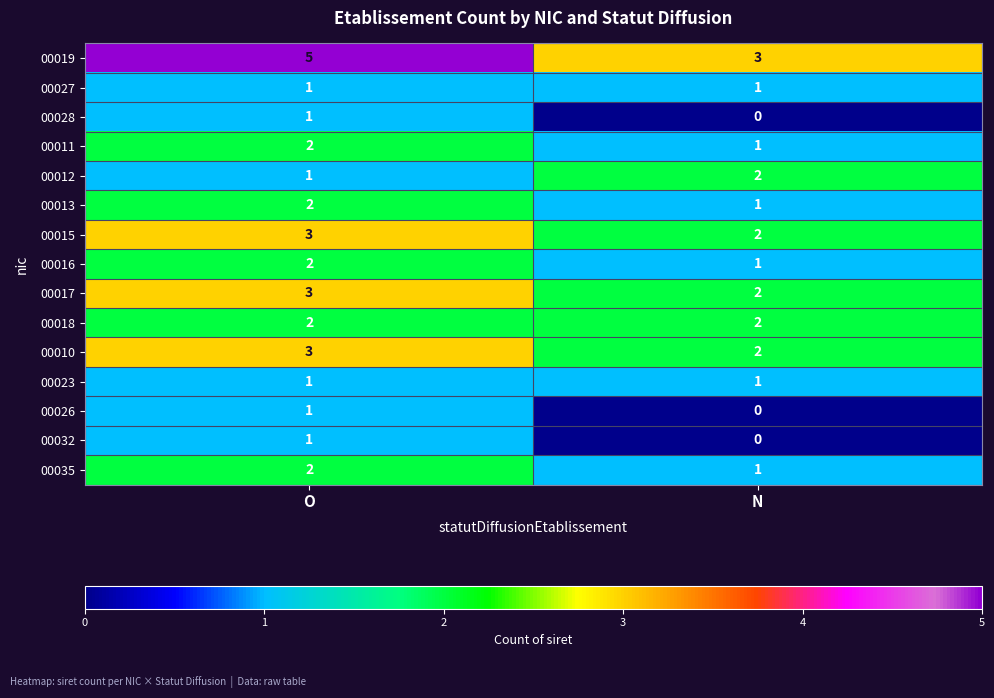

Which label corresponds to the largest value in the chart?

O